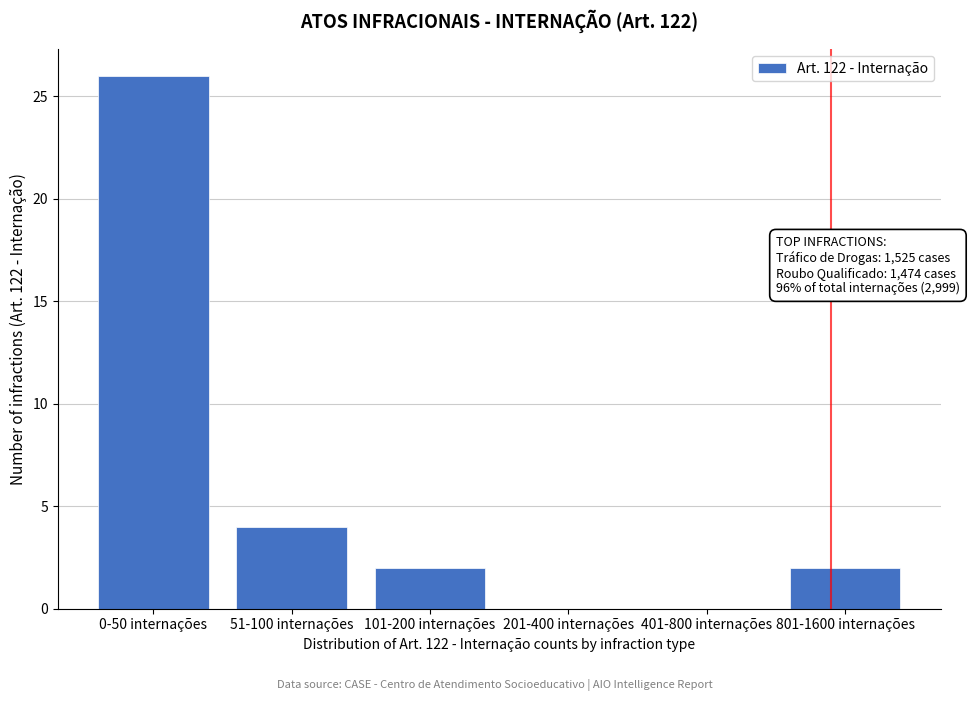

Reading left to right, list all the values displayed in this chart.

0-50 internações=26	51-100 internações=4	101-200 internações=2	201-400 internações=0	401-800 internações=0	801-1600 internações=2